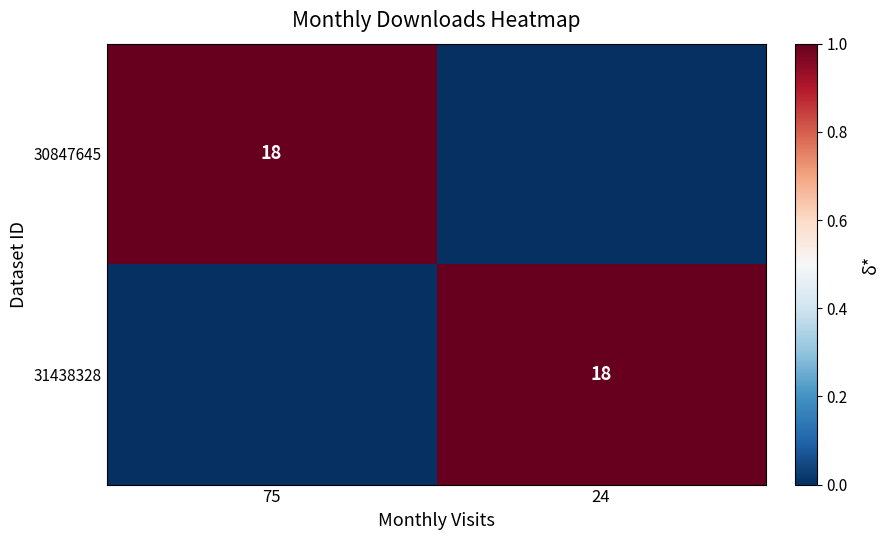

The 30847645 series shows 18 at 75. True or false?

True